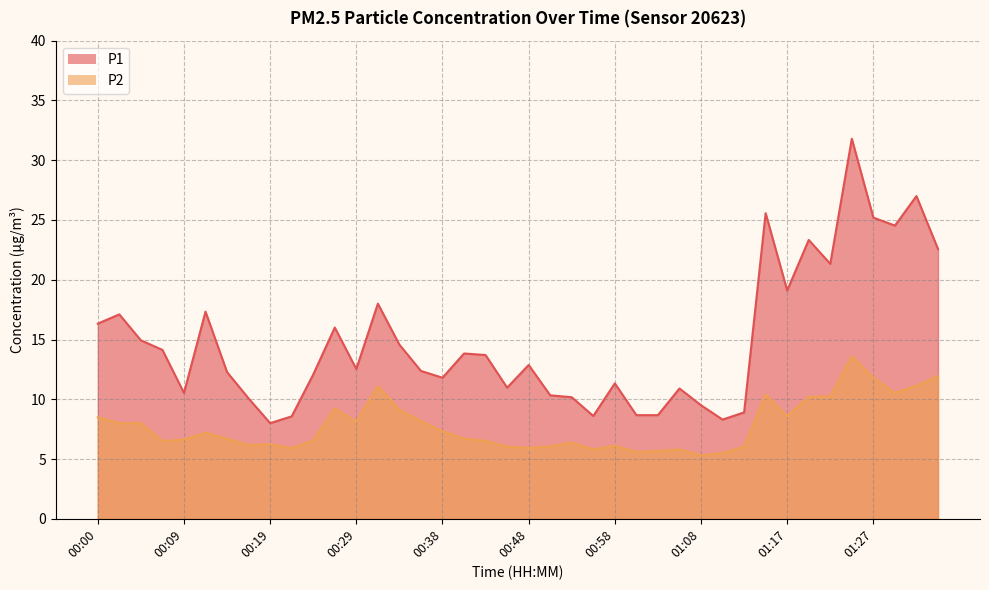

Which category has the lowest value in the P2 series?

01:08